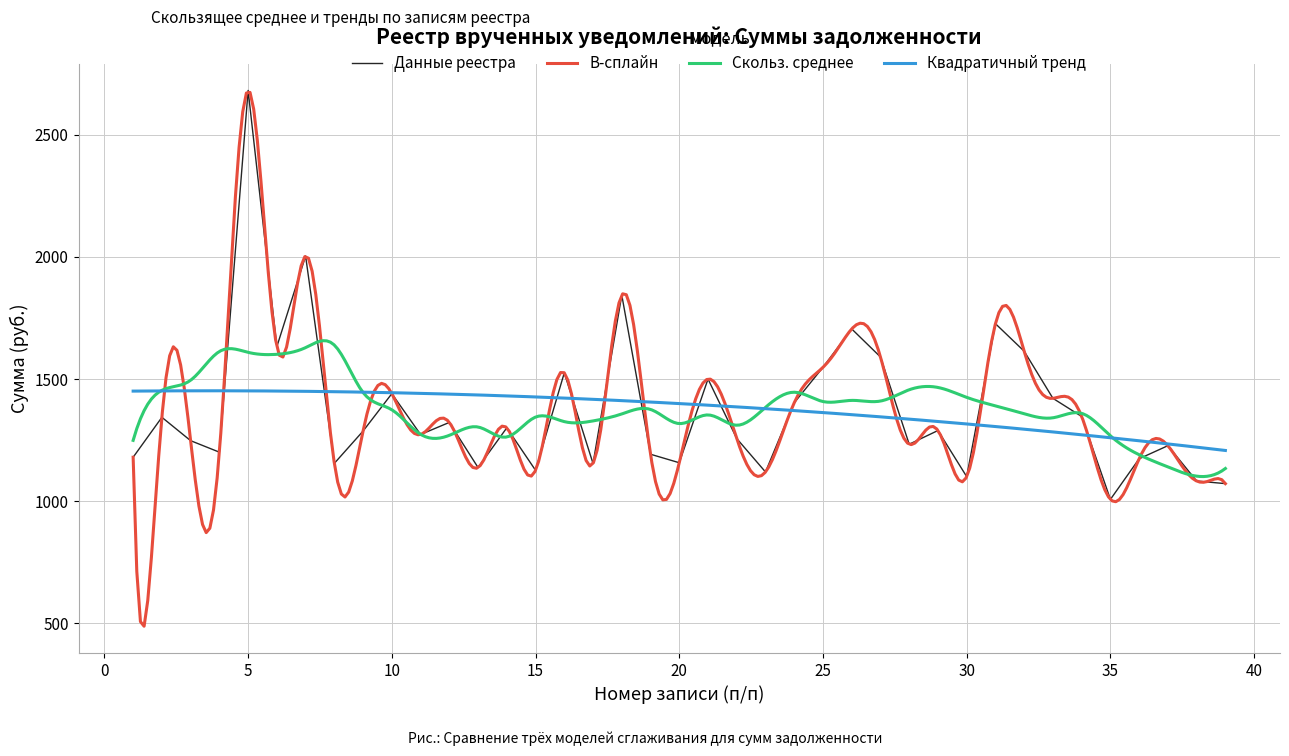

The value of Данные реестра at 25 is 2046.8. True or false?

False